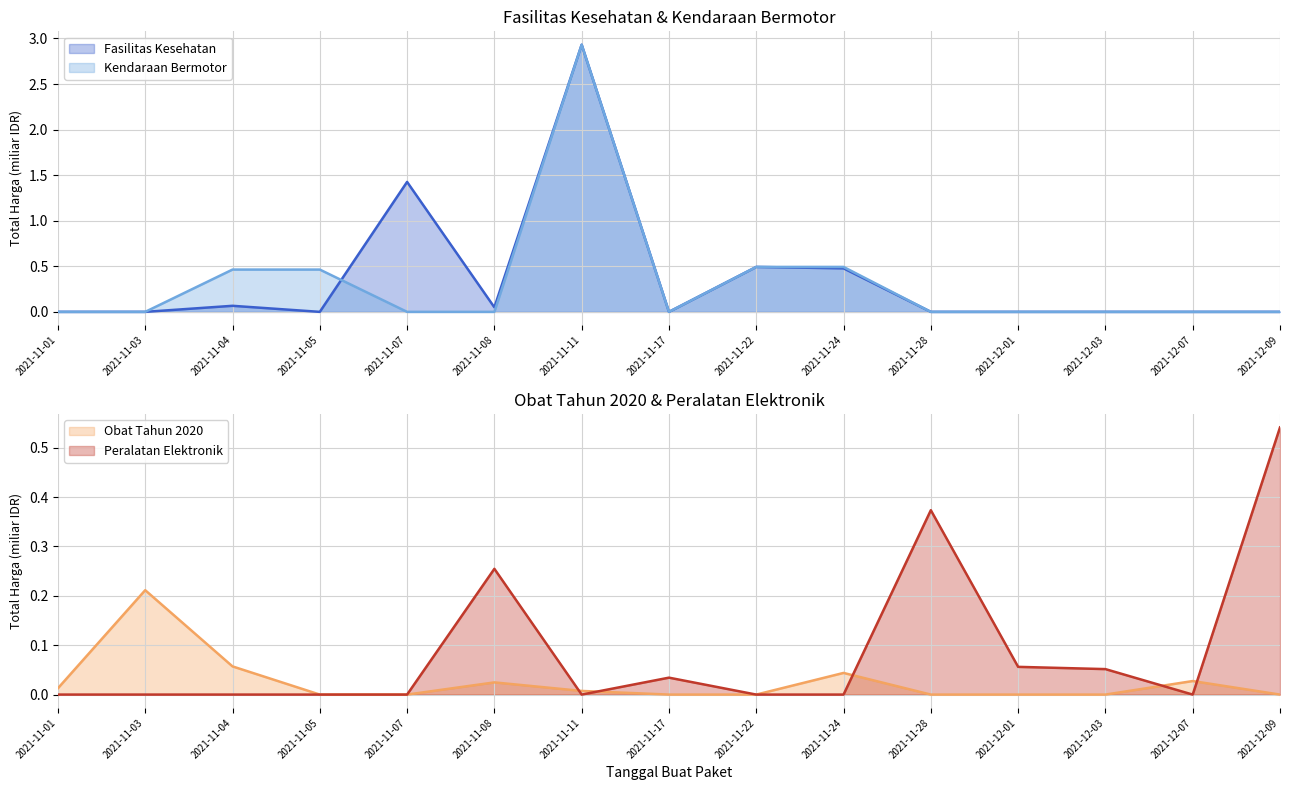

In Kendaraan Bermotor, how many points are lower than both neighbors (excluding endpoints)?

1